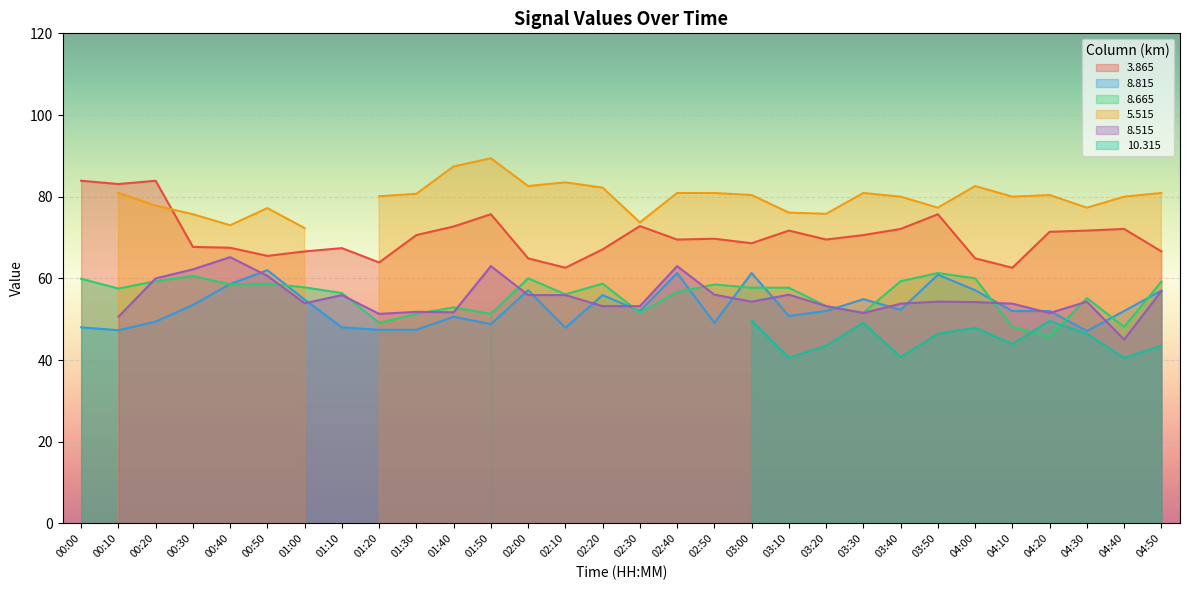

Is the value of 8.815 at 01:00 greater than the value of 8.665 at 01:20?

Yes